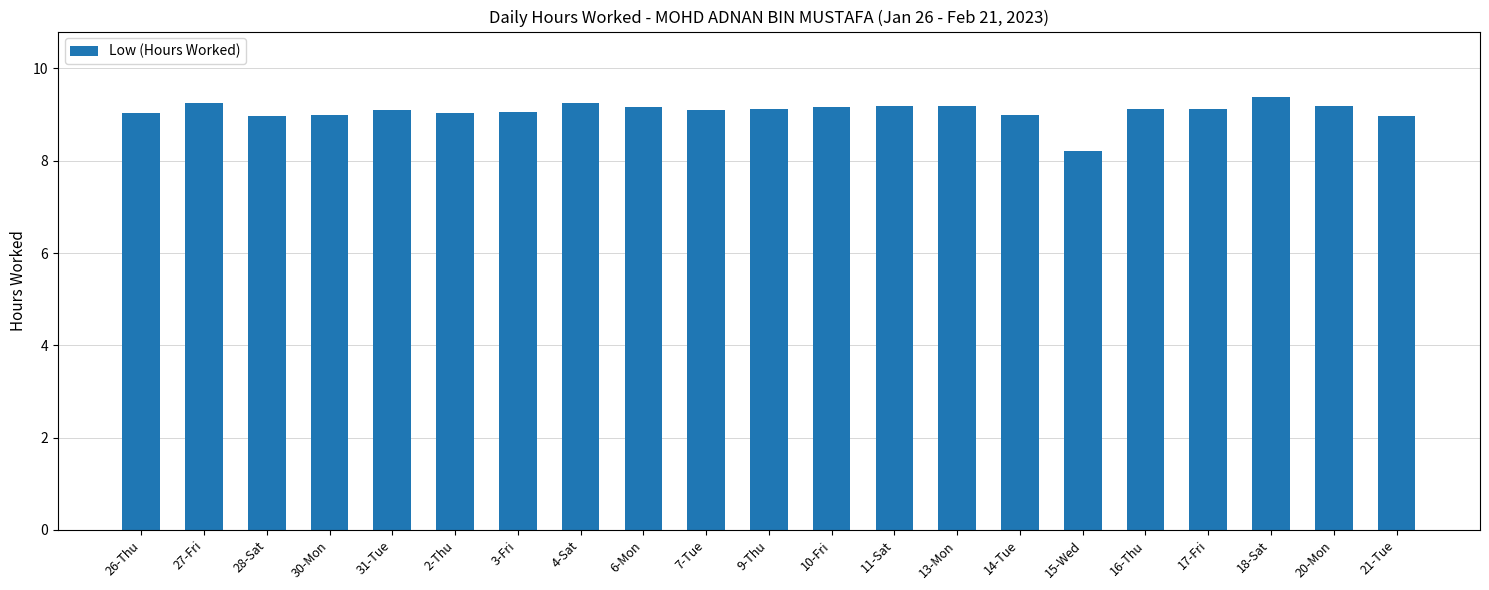

What is the difference between the values at 18-Sat and 9-Thu?

0.3